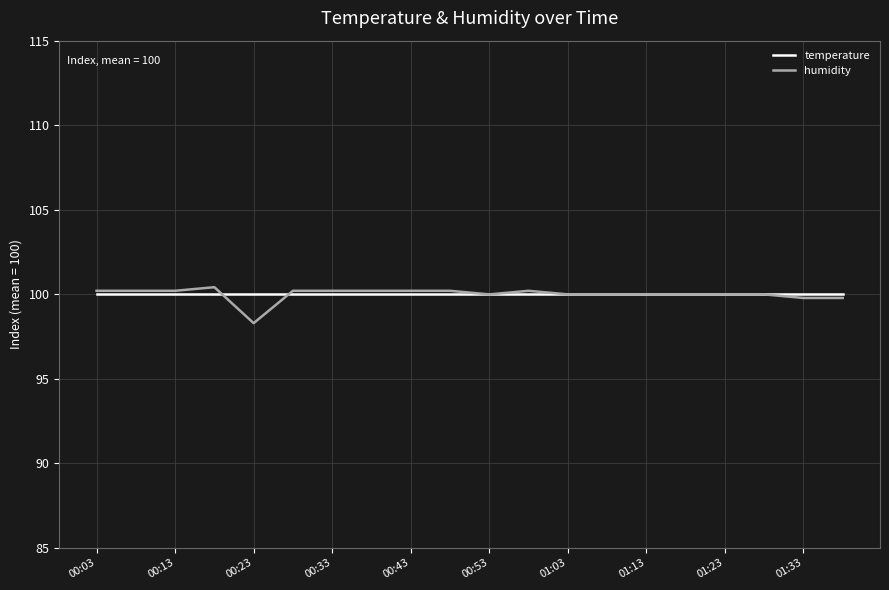

At how many categories does at least one series exceed 99?

20